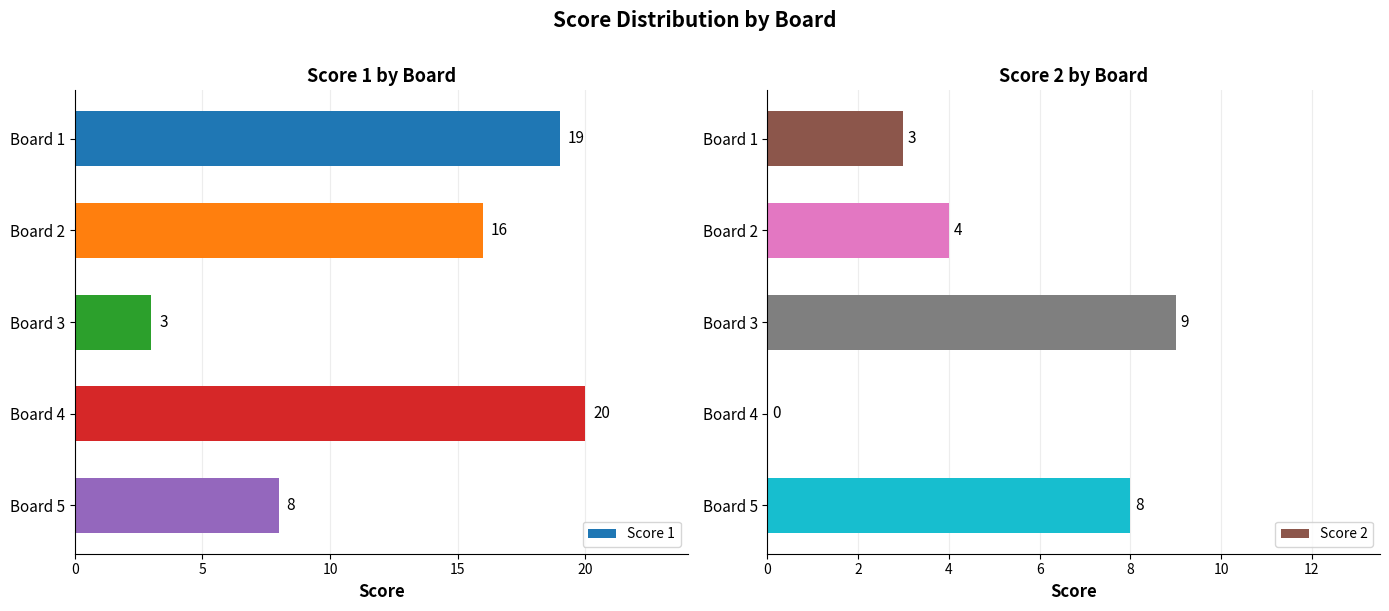

What is the highest value of the Score 2 series?

9